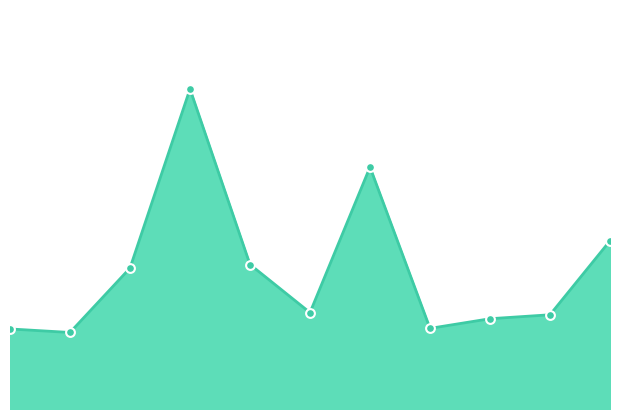

Does the chart have visible grid lines?

No